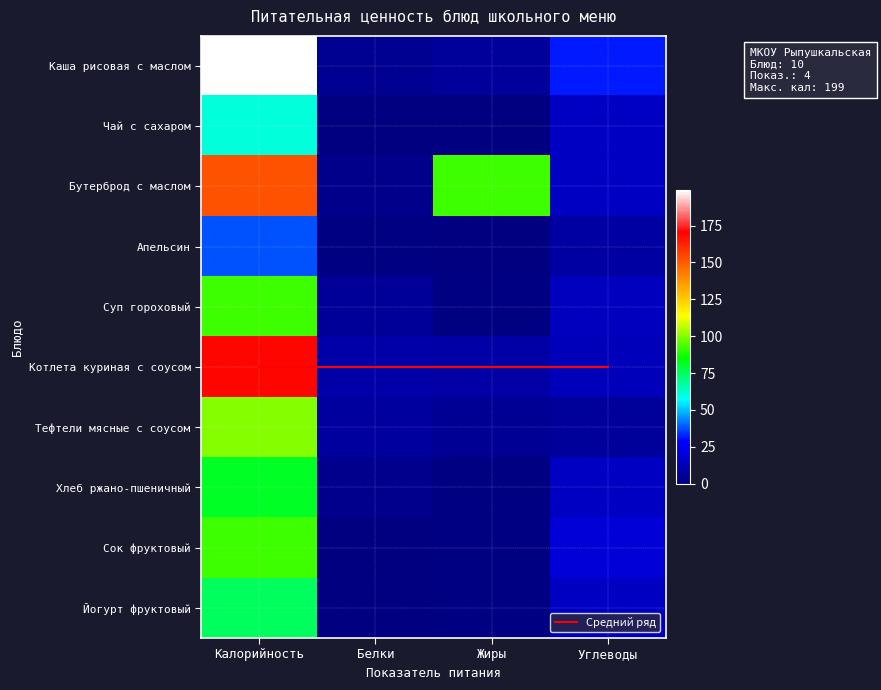

True or false: Хлеб ржано-пшеничный has a value of 136.6 at Калорийность.

False